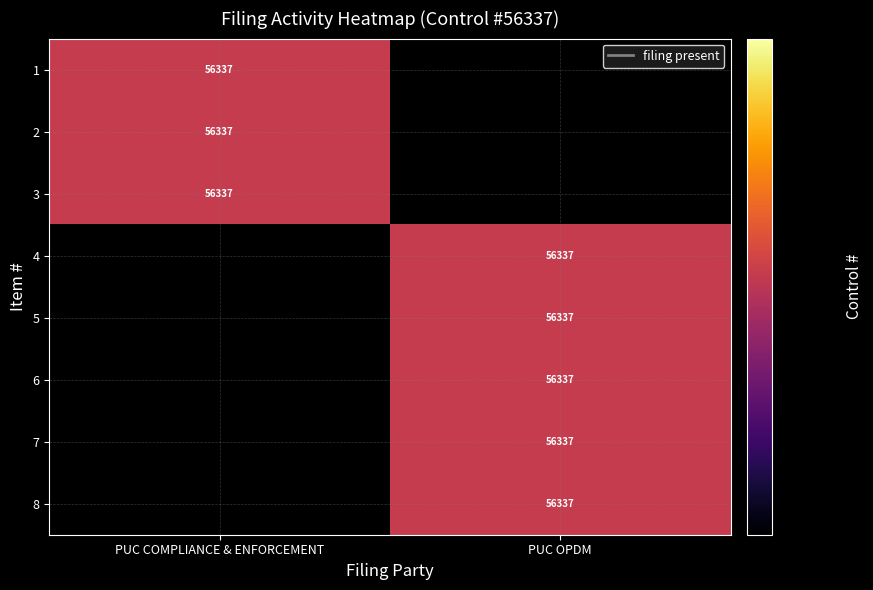

The PUC COMPLIANCE & ENFORCEMENT series shows 0 at 8. True or false?

True